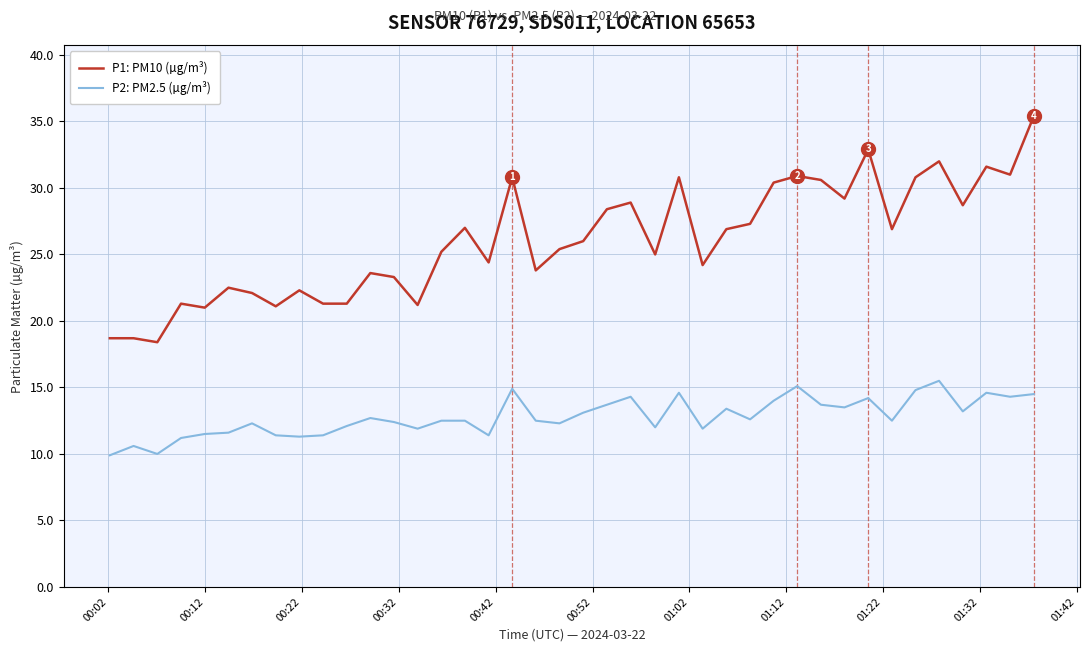

Which series has the largest total across all categories?

P1: PM10 (µg/m³)